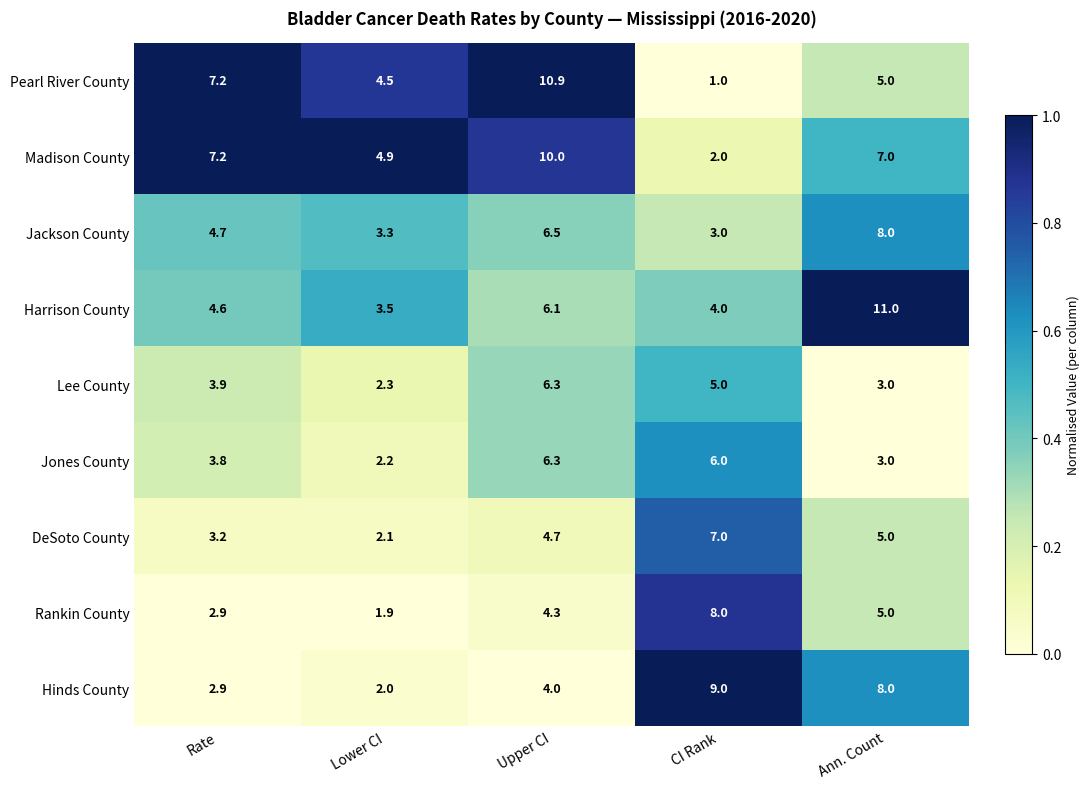

What is the difference between the maximum and minimum values in the Rankin County series?

6.1